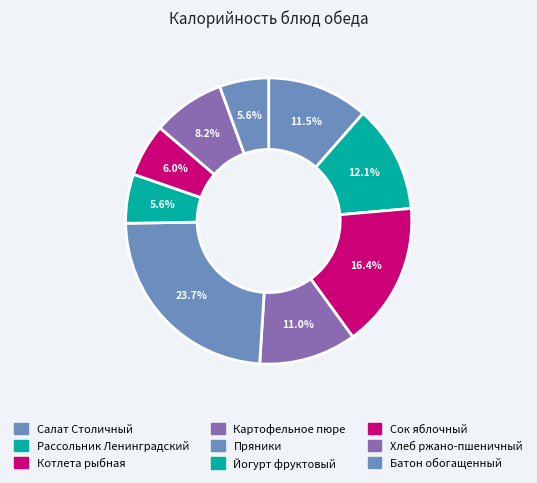

How many slices are in this pie chart?

9